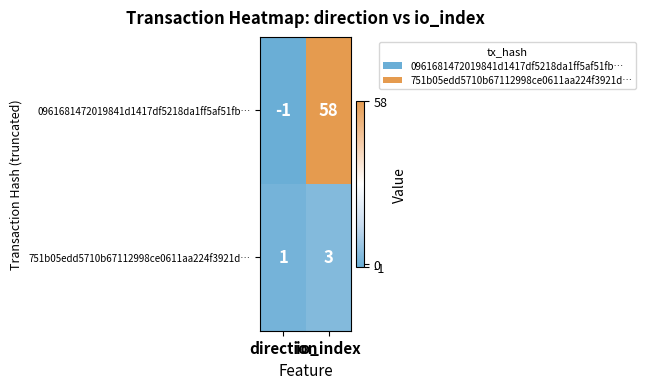

How many values in 0961681472019841d1417df5218da1ff5af51fb… are below zero?

1